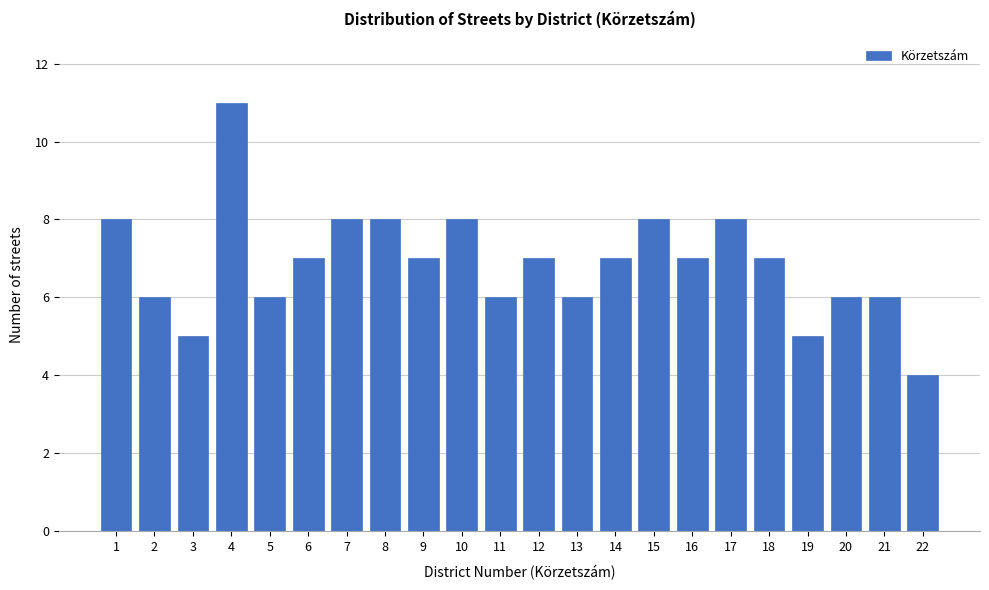

Reading right to left, transcribe all the data shown in this chart.

4	6	6	5	7	8	7	8	7	6	7	6	8	7	8	8	7	6	11	5	6	8